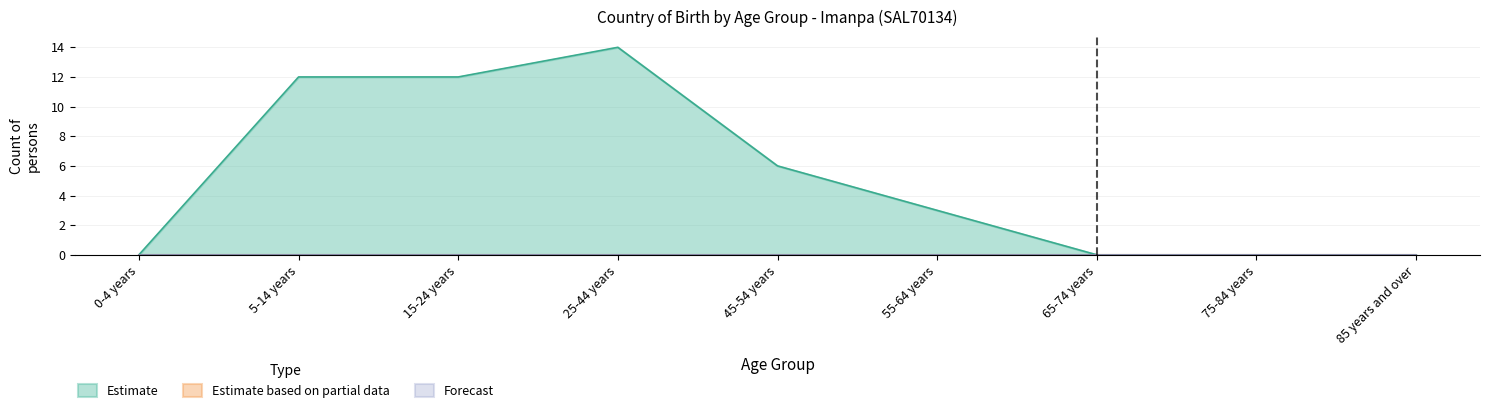

At which label does Total reach its peak?

25-44 years